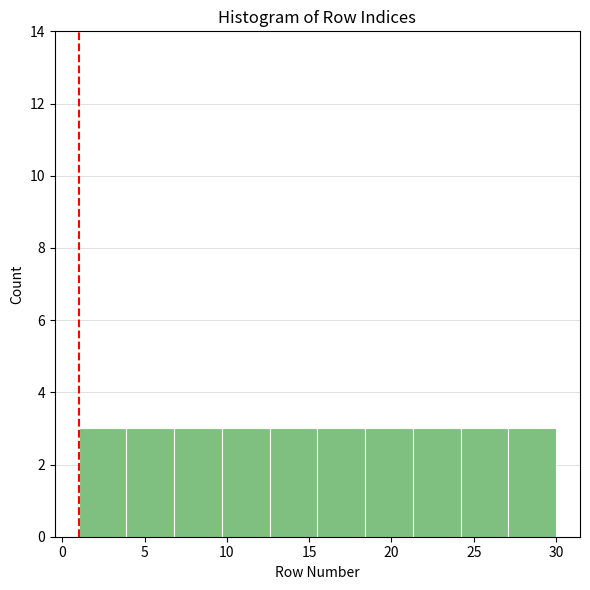

Reading left to right, transcribe this chart: for each bar, give the range it covers on the x-axis and its height. Neither the bar edges nor the heights are printed on the chart, so give them approximately, as read against the axes.

1.0 to 3.9: 3
3.9 to 6.8: 3
6.8 to 9.7: 3
9.7 to 12.6: 3
12.6 to 15.5: 3
15.5 to 18.4: 3
18.4 to 21.3: 3
21.3 to 24.2: 3
24.2 to 27.1: 3
27.1 to 30.0: 3